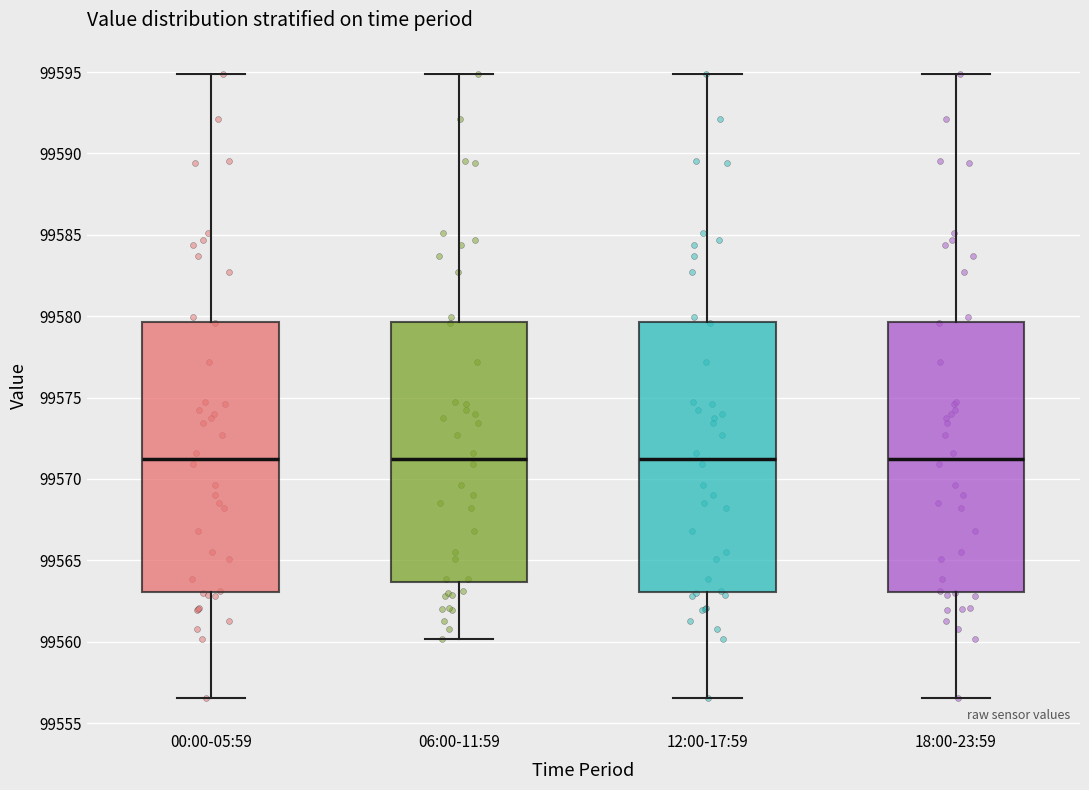

Reading left to right, transcribe this box plot: for each box, give where its median line is, the range the box spans, and where its two whiskers end, as read against the y-axis. The values are not printed on the chart, so give them approximately, as read against the axis.

00:00-05:59: median 99571.5, box 99563.0 to 99579.5, whiskers 99556.5 to 99595.0
06:00-11:59: median 99571.5, box 99563.5 to 99579.5, whiskers 99560.0 to 99595.0
12:00-17:59: median 99571.5, box 99563.0 to 99579.5, whiskers 99556.5 to 99595.0
18:00-23:59: median 99571.5, box 99563.0 to 99579.5, whiskers 99556.5 to 99595.0